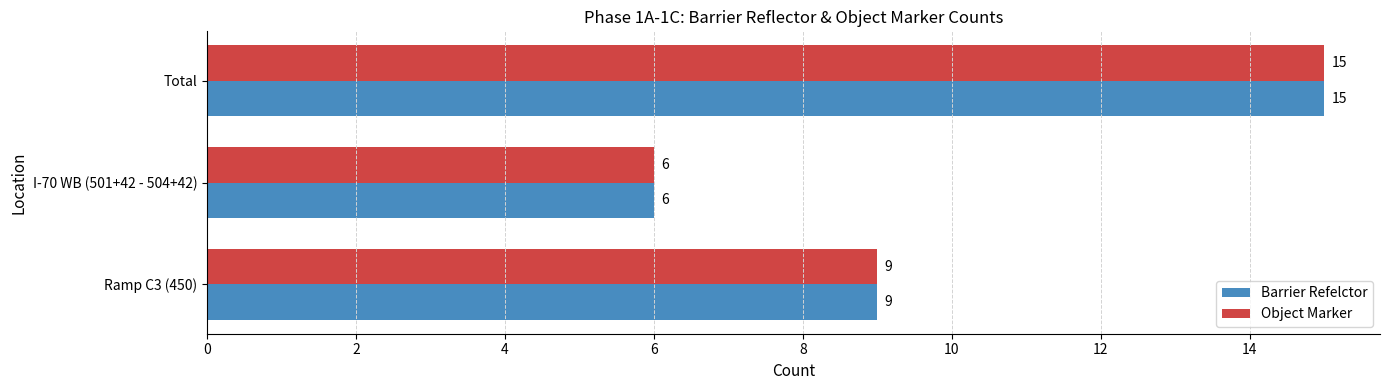

Is it true that Object Marker equals 5 at Total?

False